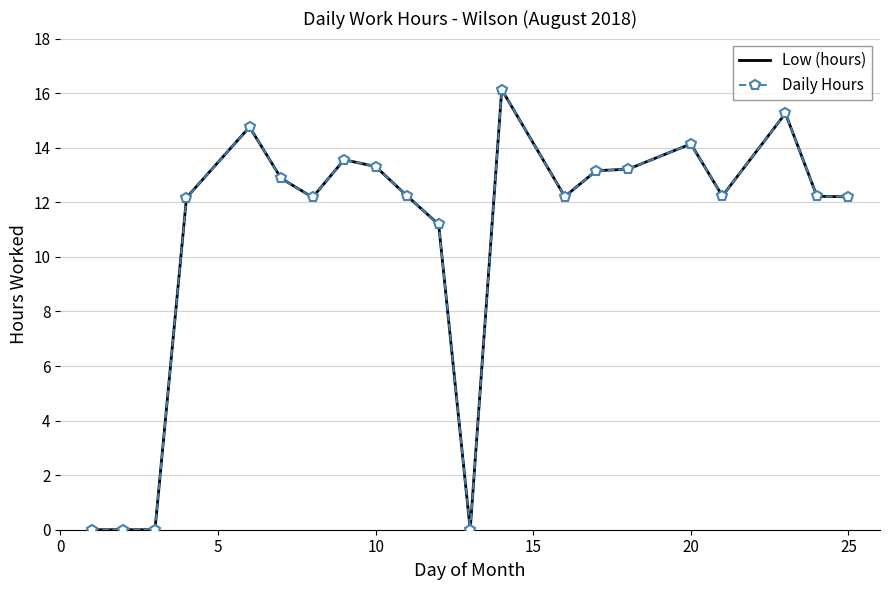

At how many categories does at least one series exceed 10?

17